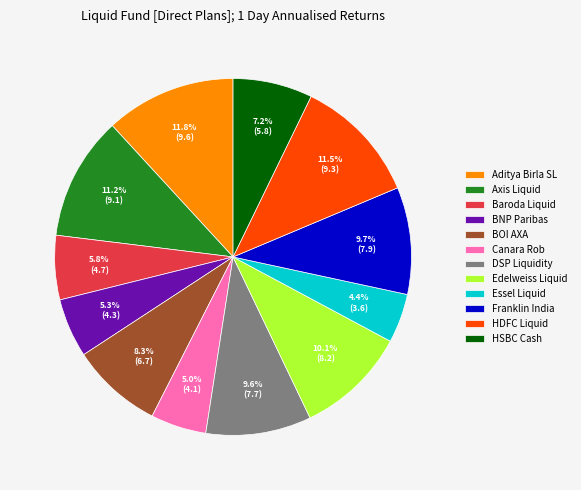

Count the number of slices in the pie.

12